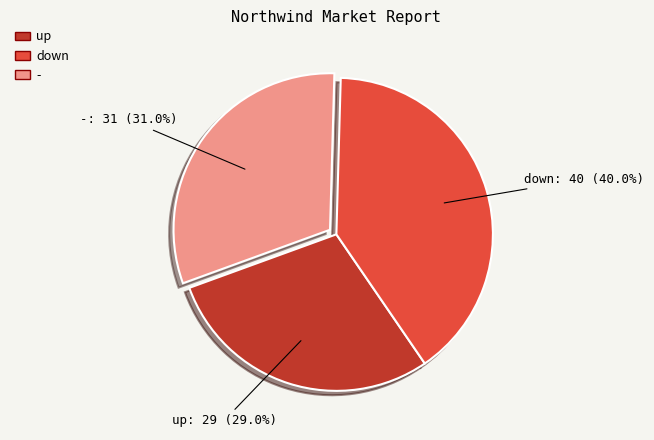

Between up and down, which is larger?

down